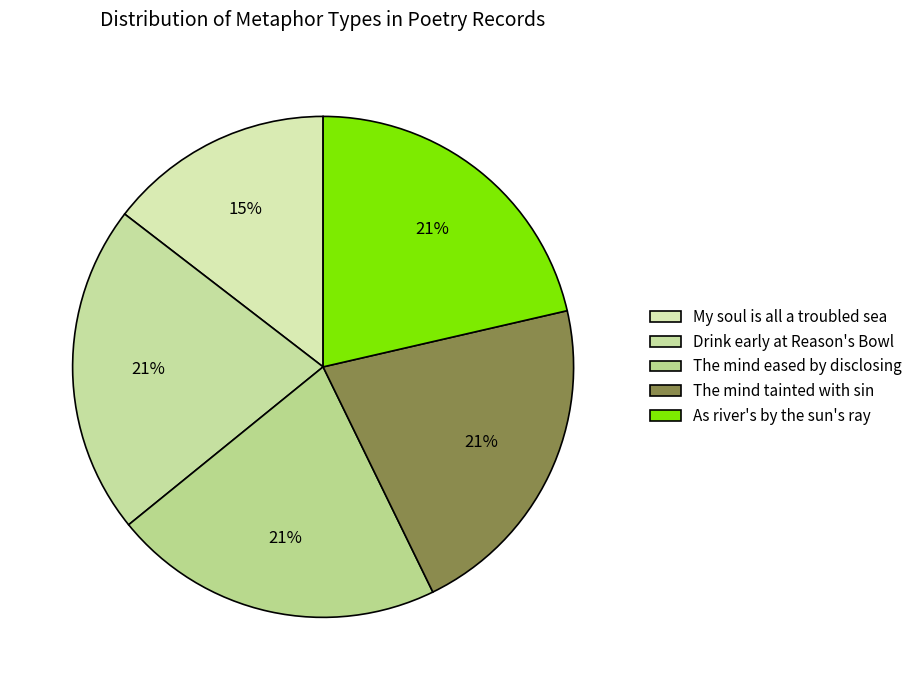

Rank the categories by value from lowest to highest.

My soul is all a troubled sea, Drink early then, my Friend, at Reason's Bowl, The mind may be eased by disclosing, The mind may be tainted with sin, As river's, by the sun's imbibing ray